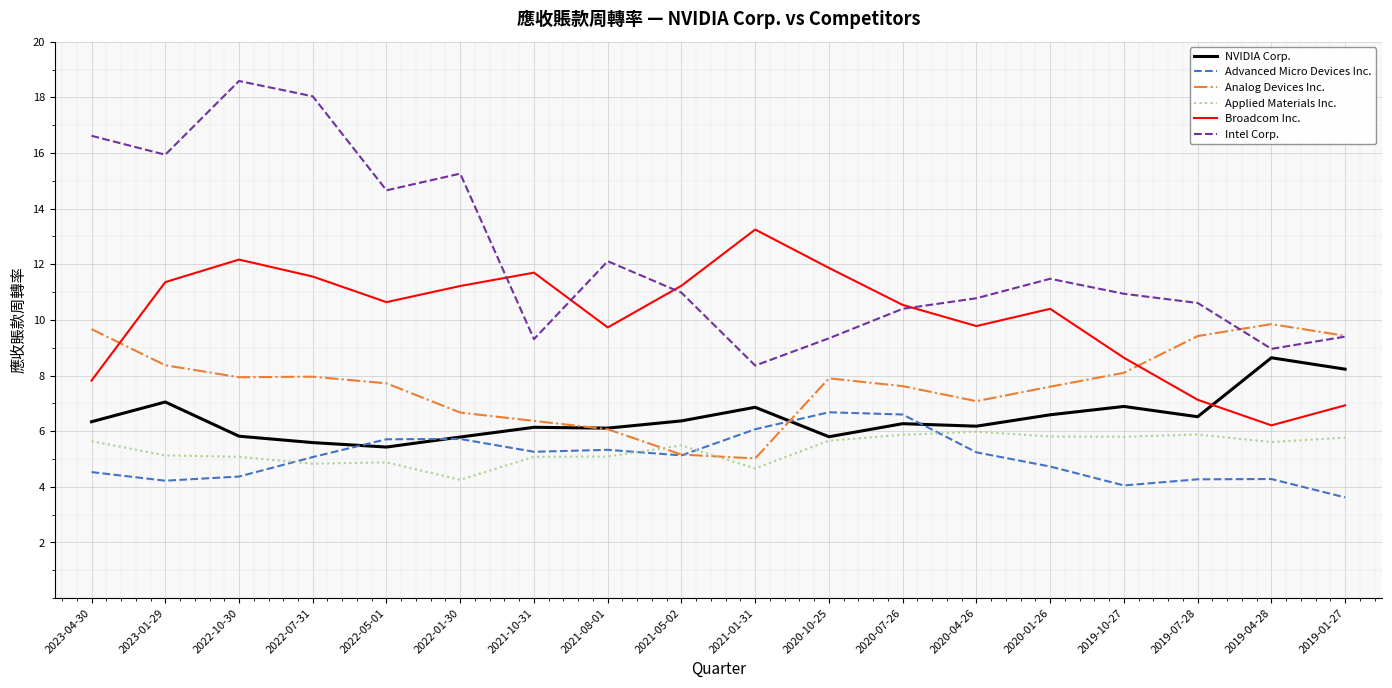

What position from the right is 2021-10-31?

12